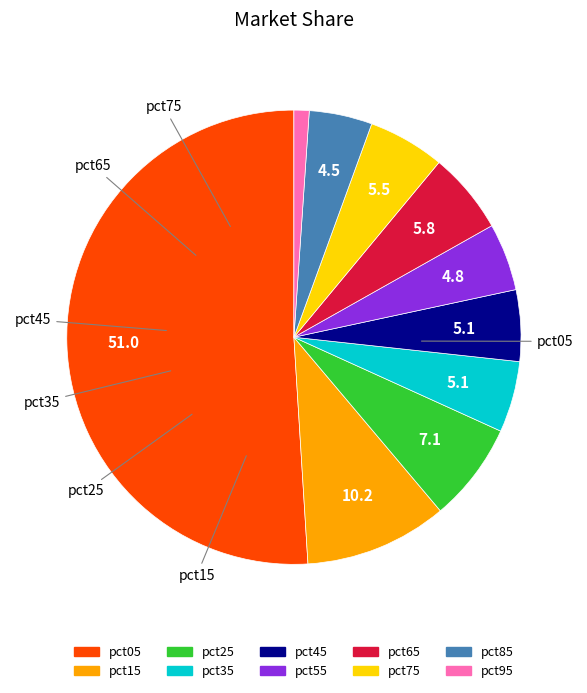

Which category has the smallest portion of the pie?

pct95